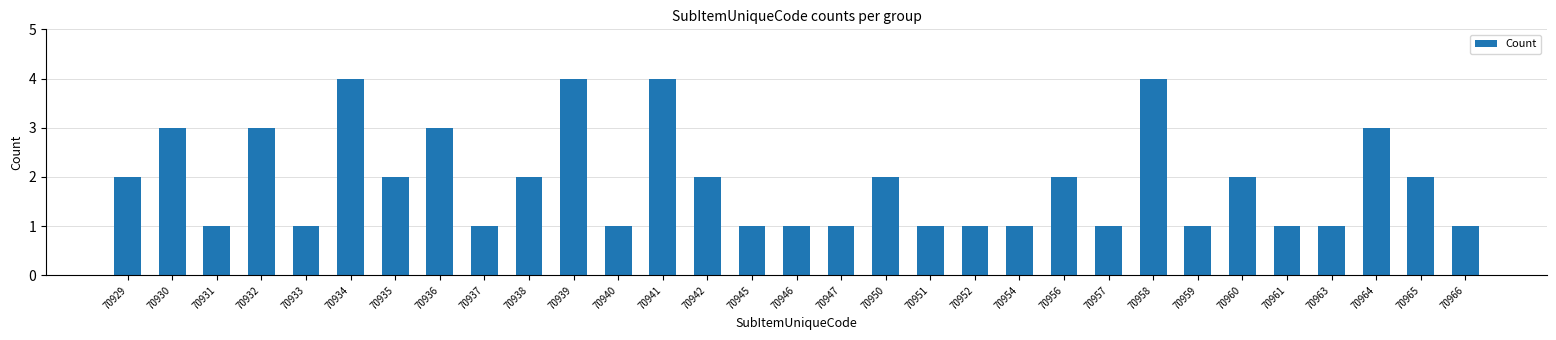

What is the approximate value at 70946?

1